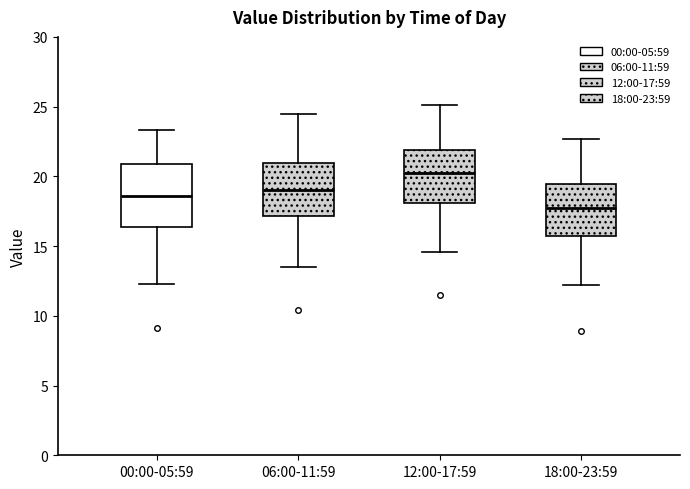

Which box has the highest median line?

12:00-17:59